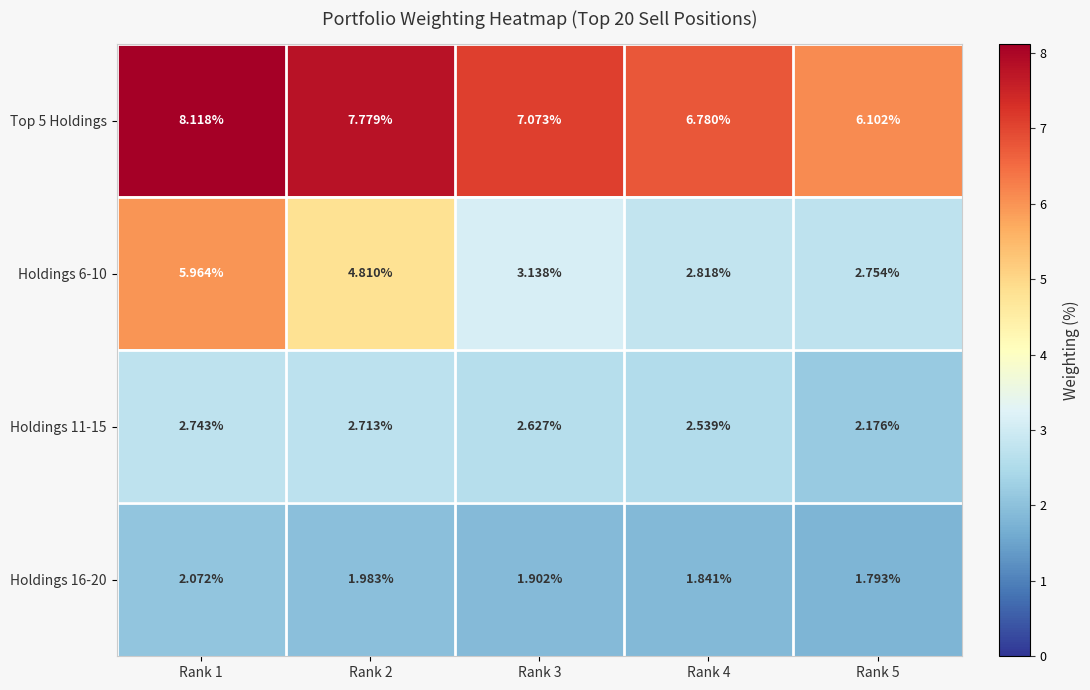

Is the value of Holdings 6-10 at Rank 4 greater than the value of Holdings 11-15 at Rank 2?

Yes